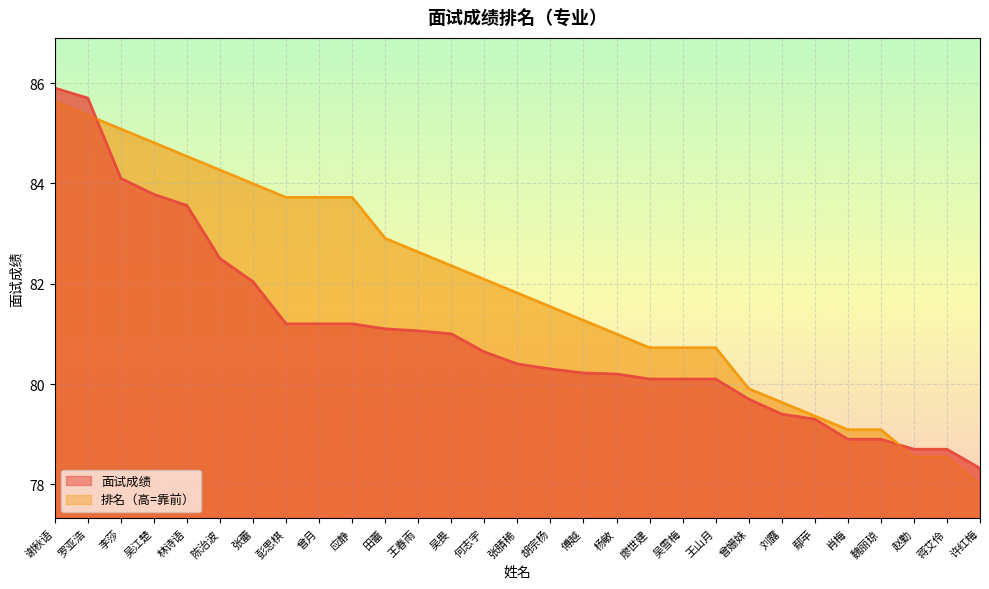

Count the number of data series in this chart.

2